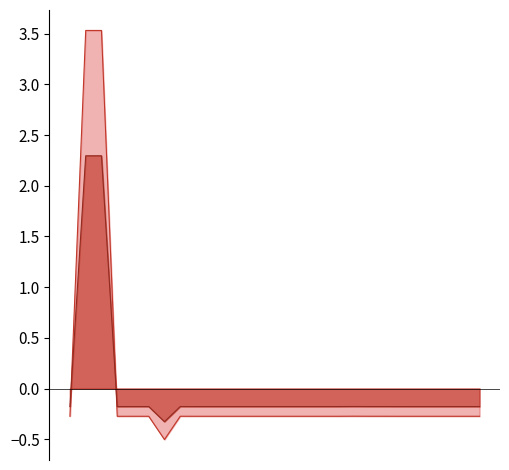

Does the chart display data point markers on the line(s)?

No